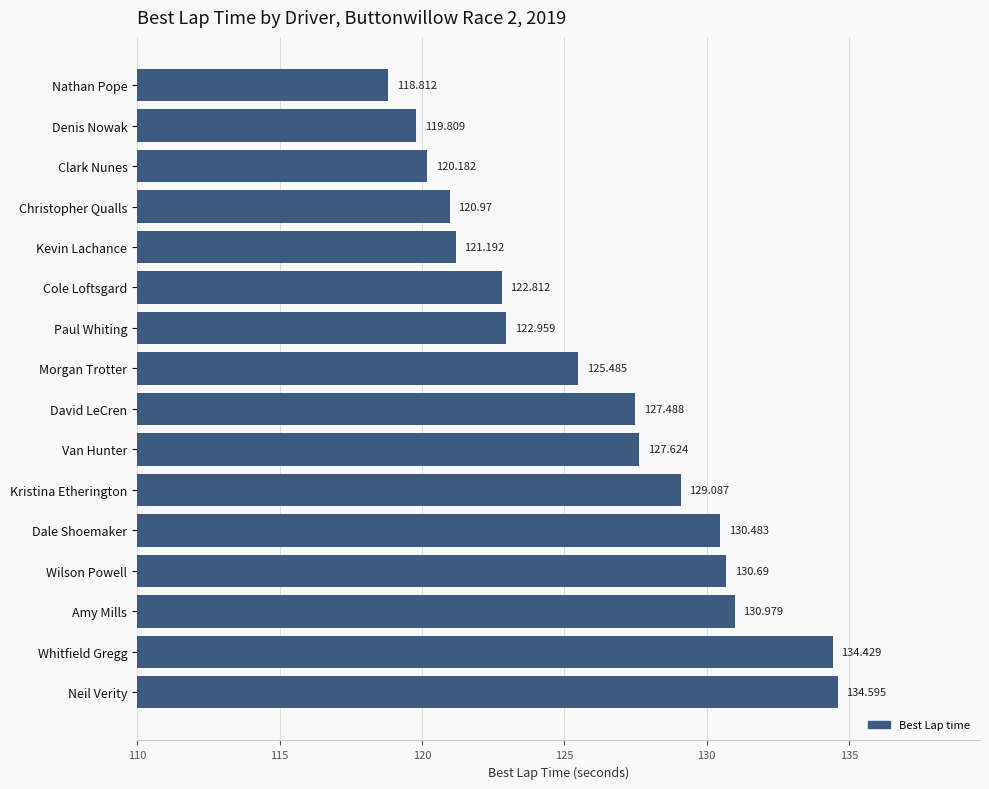

Which label corresponds to the smallest value in the chart?

Nathan Pope